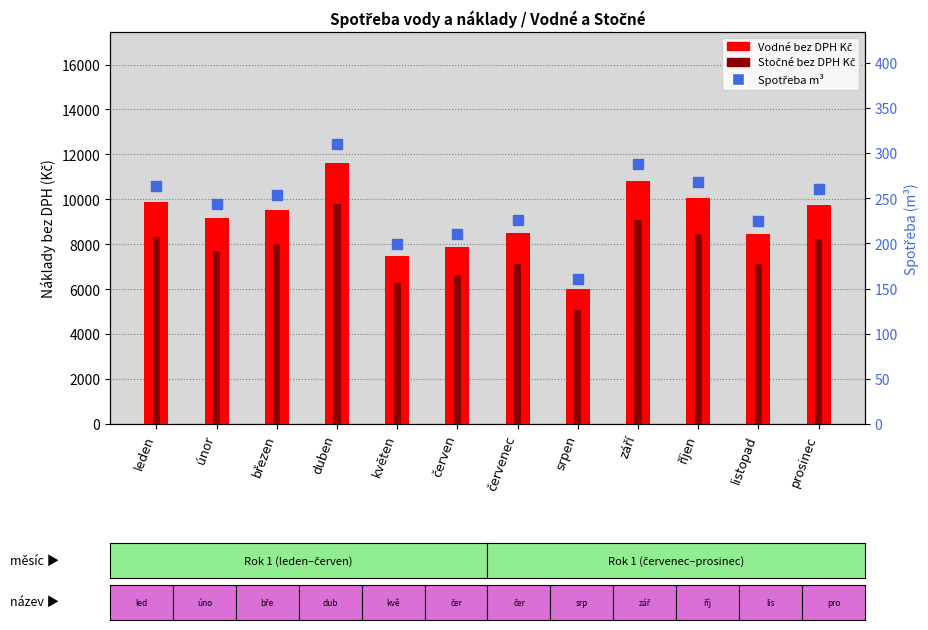

Is the value of Spotřeba m³ at květen greater than the value of Vodné bez DPH Kč at listopad?

No